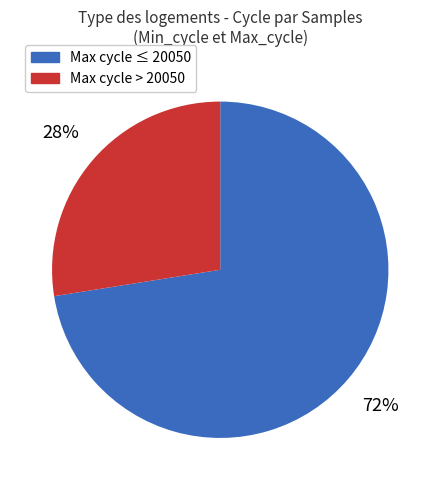

Is there a majority slice in this chart?

Yes